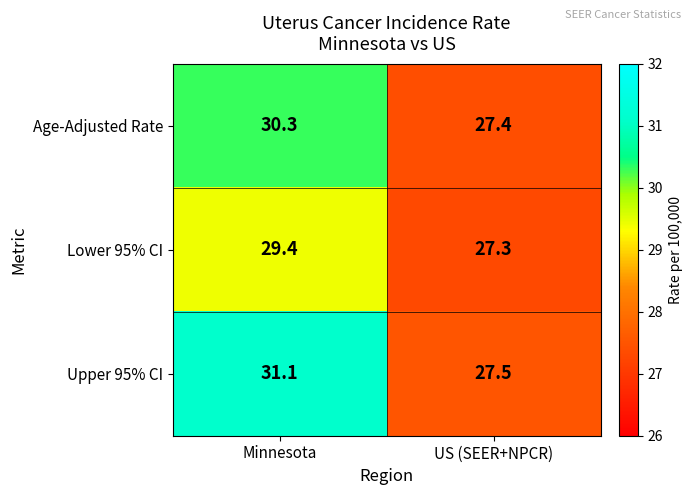

How many data points in Age-Adjusted Rate are less than 30?

1